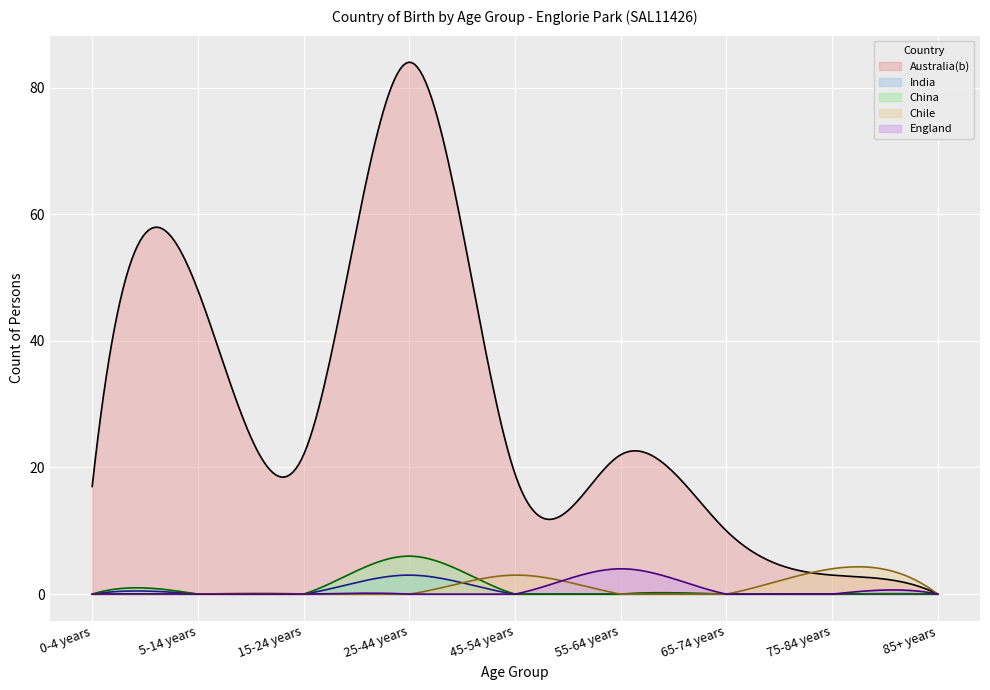

True or false: England has a value of 3 at 85+ years.

False